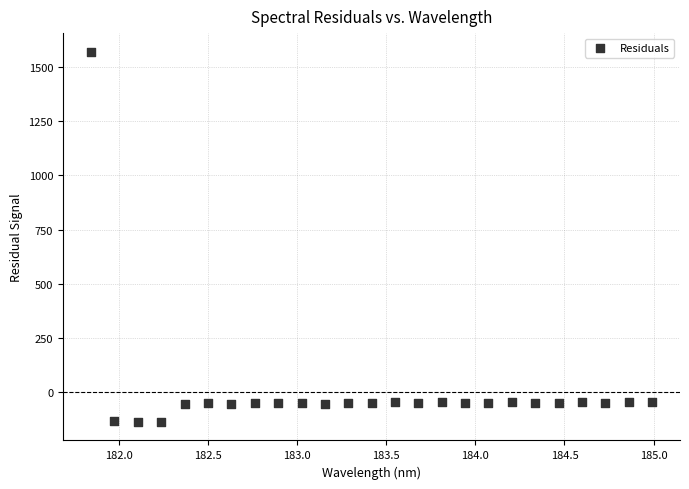

What is the range of X values (max minus min)?

3.1